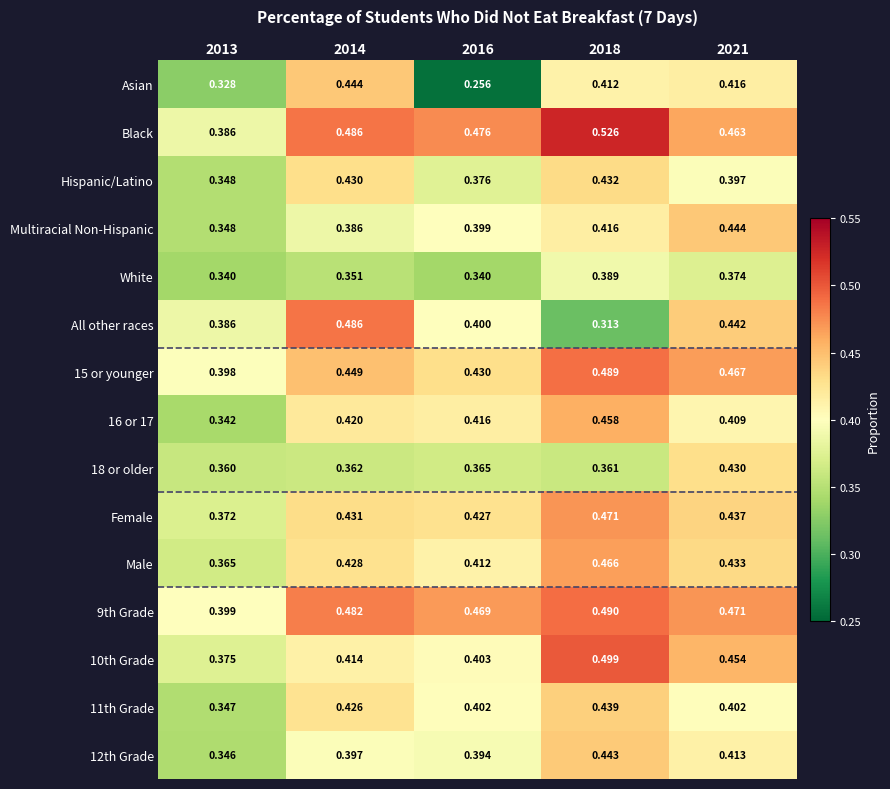

Which series has the largest total across all categories?

Black